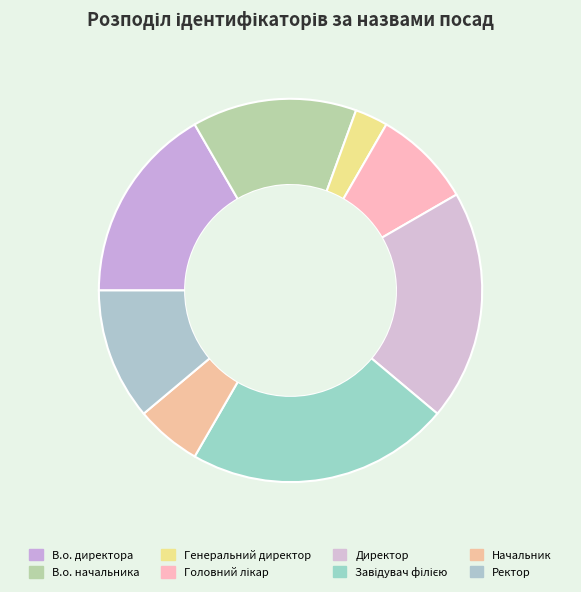

How many segments does this pie chart have?

8